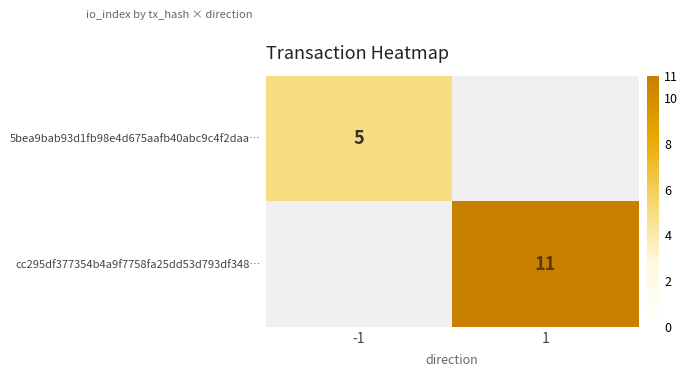

Is it true that cc295df377354b4a9f7758fa25dd53d793df348… equals 6 at 1?

False